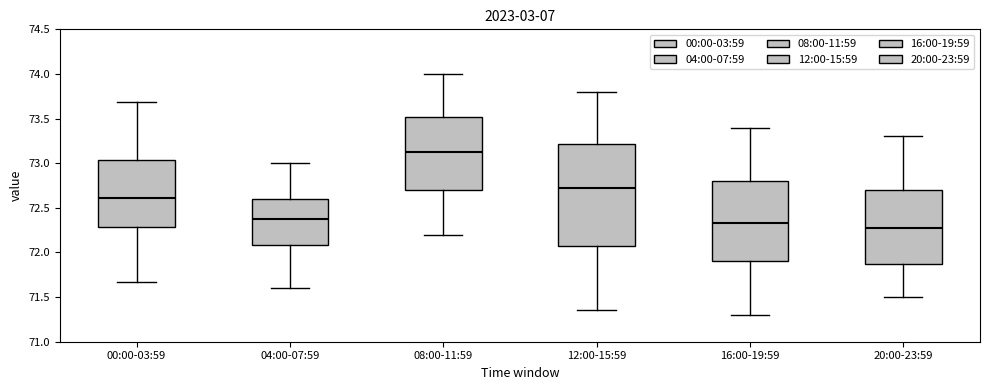

Reading left to right, read every box against the y-axis: the position of its median line, the range the box covers, and the ends of its whiskers. The values are not printed on the chart, so give them approximately, as read against the axis.

00:00-03:59: median 72.60, box 72.30 to 73.05, whiskers 71.65 to 73.70
04:00-07:59: median 72.40, box 72.10 to 72.60, whiskers 71.60 to 73.00
08:00-11:59: median 73.15, box 72.70 to 73.50, whiskers 72.20 to 74.00
12:00-15:59: median 72.75, box 72.10 to 73.20, whiskers 71.35 to 73.80
16:00-19:59: median 72.35, box 71.90 to 72.80, whiskers 71.30 to 73.40
20:00-23:59: median 72.30, box 71.90 to 72.70, whiskers 71.50 to 73.30